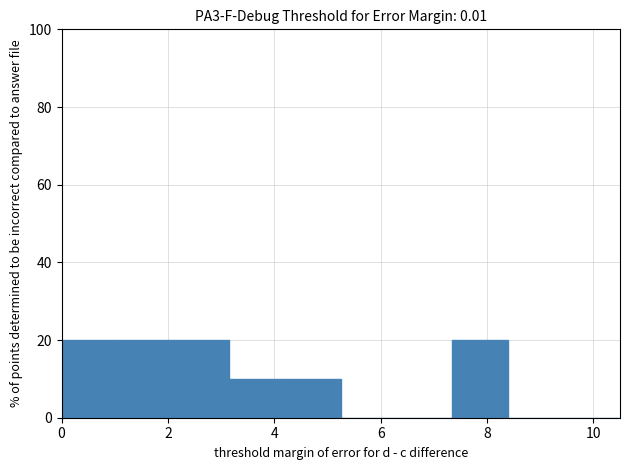

Reading left to right, list every bar in this chart as the range it spans on the x-axis followed by its height. Neither the bar edges nor the heights are printed on the chart, so give them approximately, as read against the axes.

0.00 to 1.05: 20
1.05 to 2.10: 20
2.10 to 3.15: 20
3.15 to 4.20: 10
4.20 to 5.25: 10
5.25 to 6.30: 0
6.30 to 7.35: 0
7.35 to 8.40: 20
8.40 to 9.45: 0
9.45 to 10.50: 0